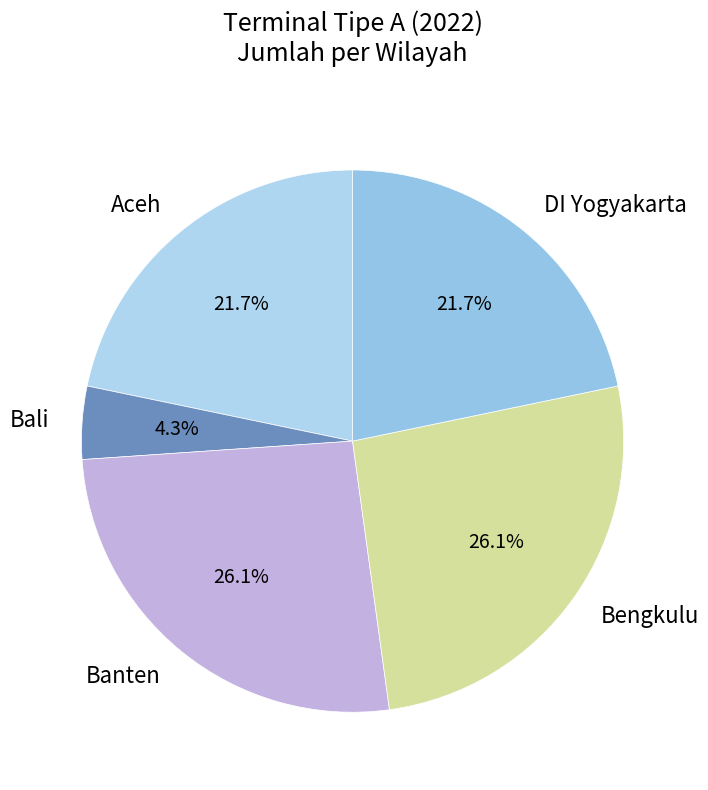

To the nearest percent, what percentage of the pie is Bali?

4%